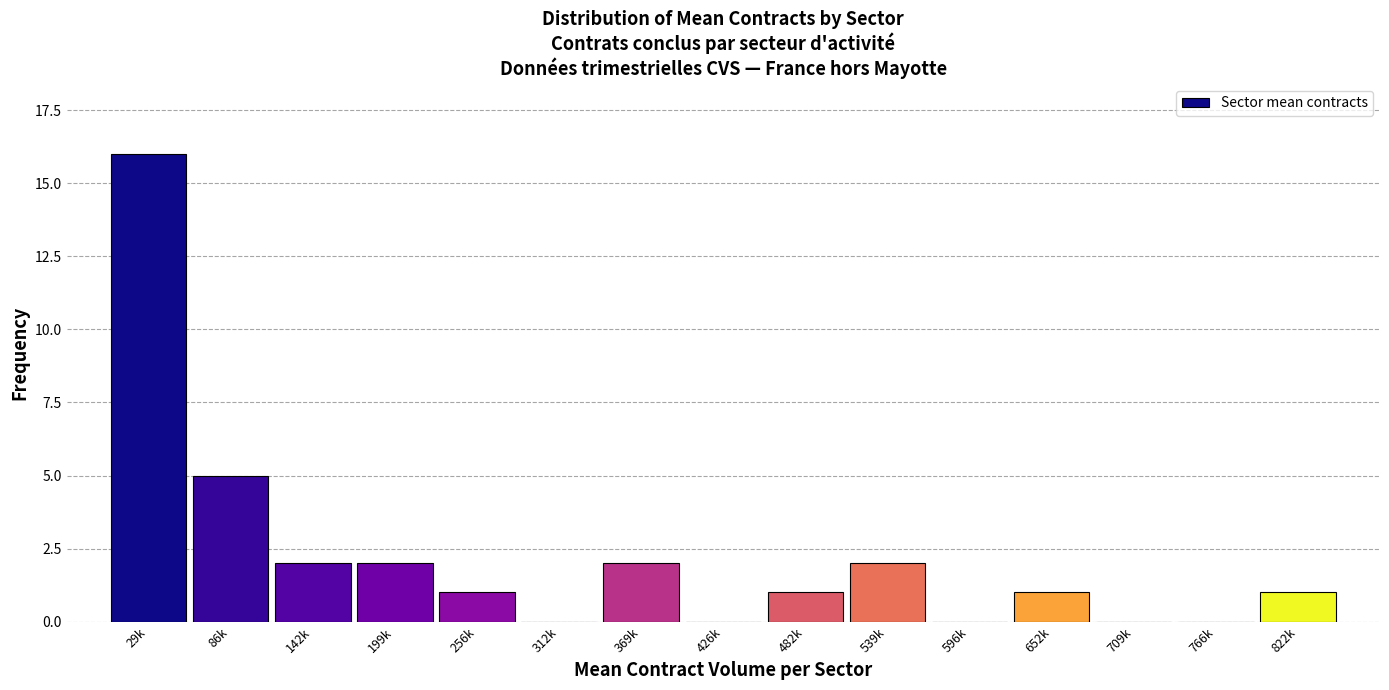

Reading left to right, what are all the values shown in this chart?

29k=16	86k=5	142k=2	199k=2	256k=1	312k=0	369k=2	426k=0	482k=1	539k=2	596k=0	652k=1	709k=0	766k=0	822k=1